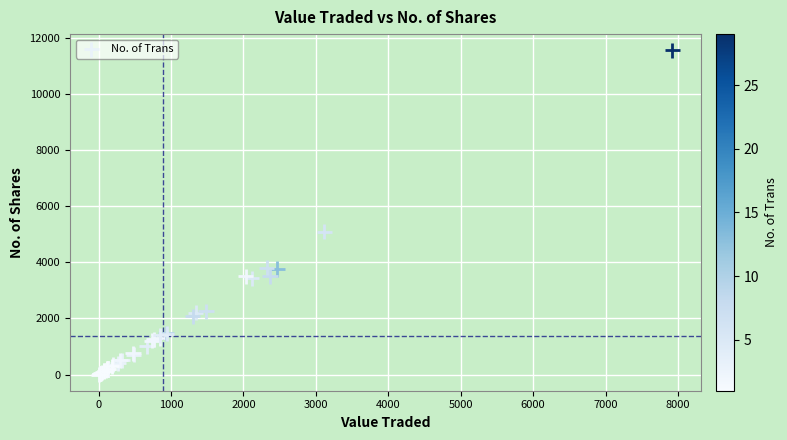

What Y value in the scatter plot is closest to 5772?

5088